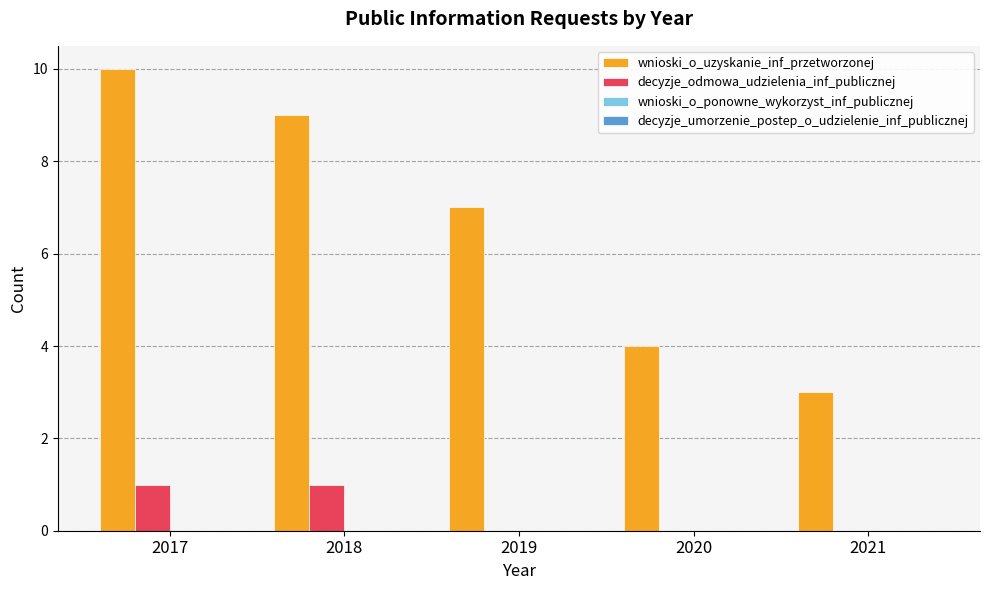

Which series changed the most between 2019 and 2021?

wnioski_o_uzyskanie_inf_przetworzonej